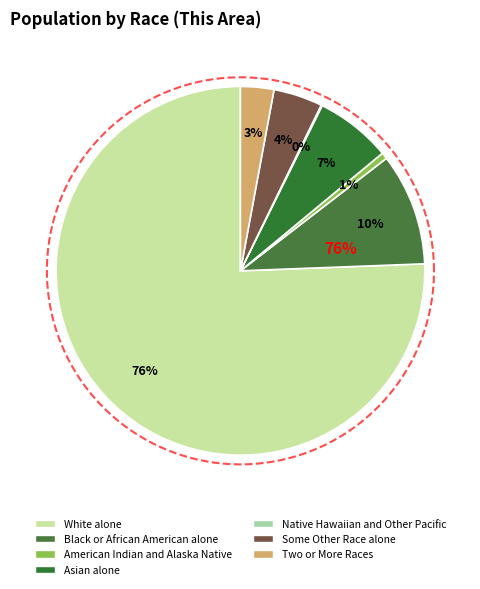

The Black or African American alone slice represents 10% of the pie. True or false?

True